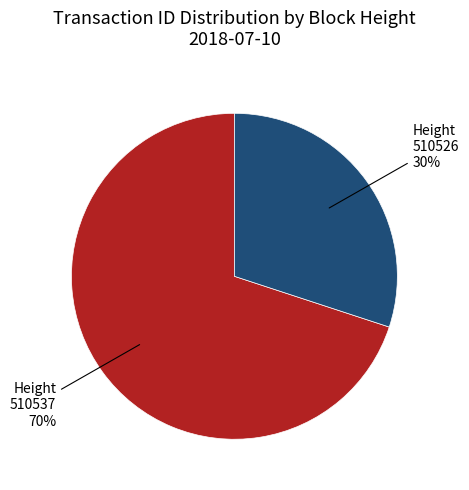

Does any single category account for the majority?

Yes